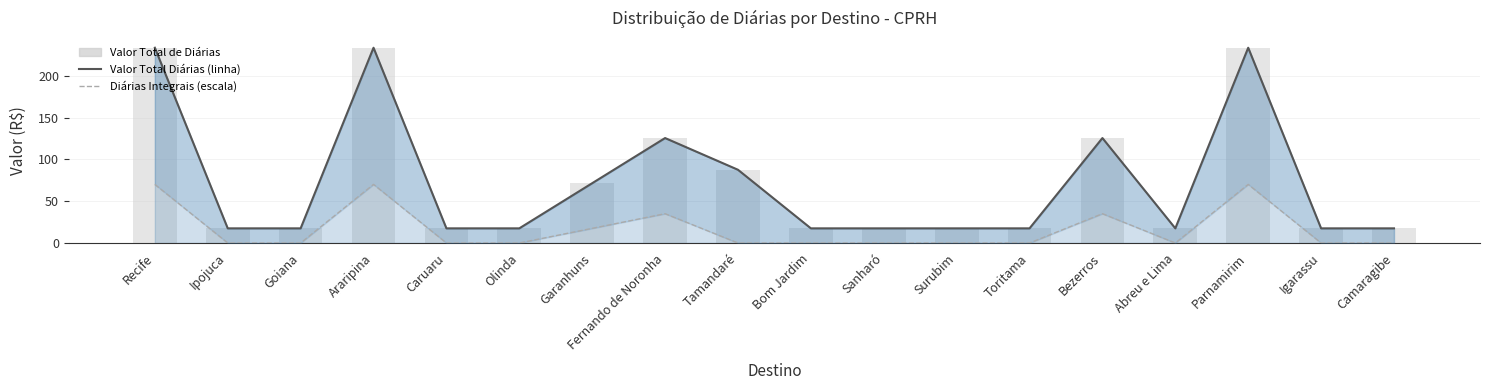

Does the chart contain stacked bars?

No